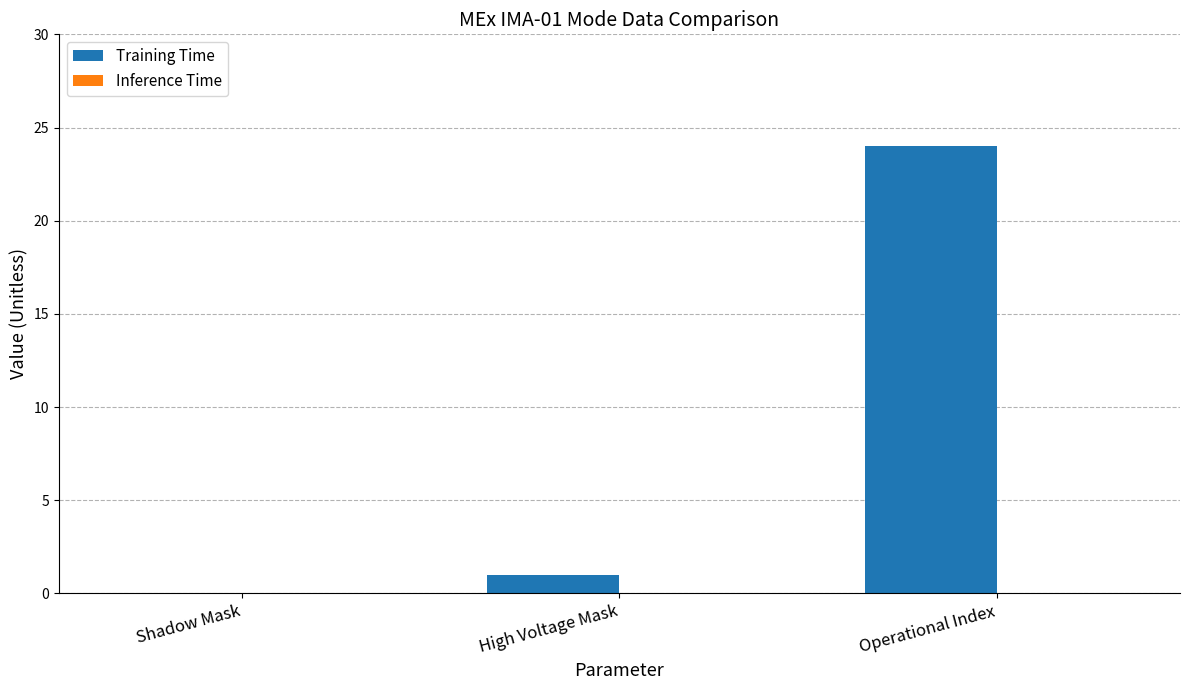

At which label is the value closest to 12?

High Voltage Mask